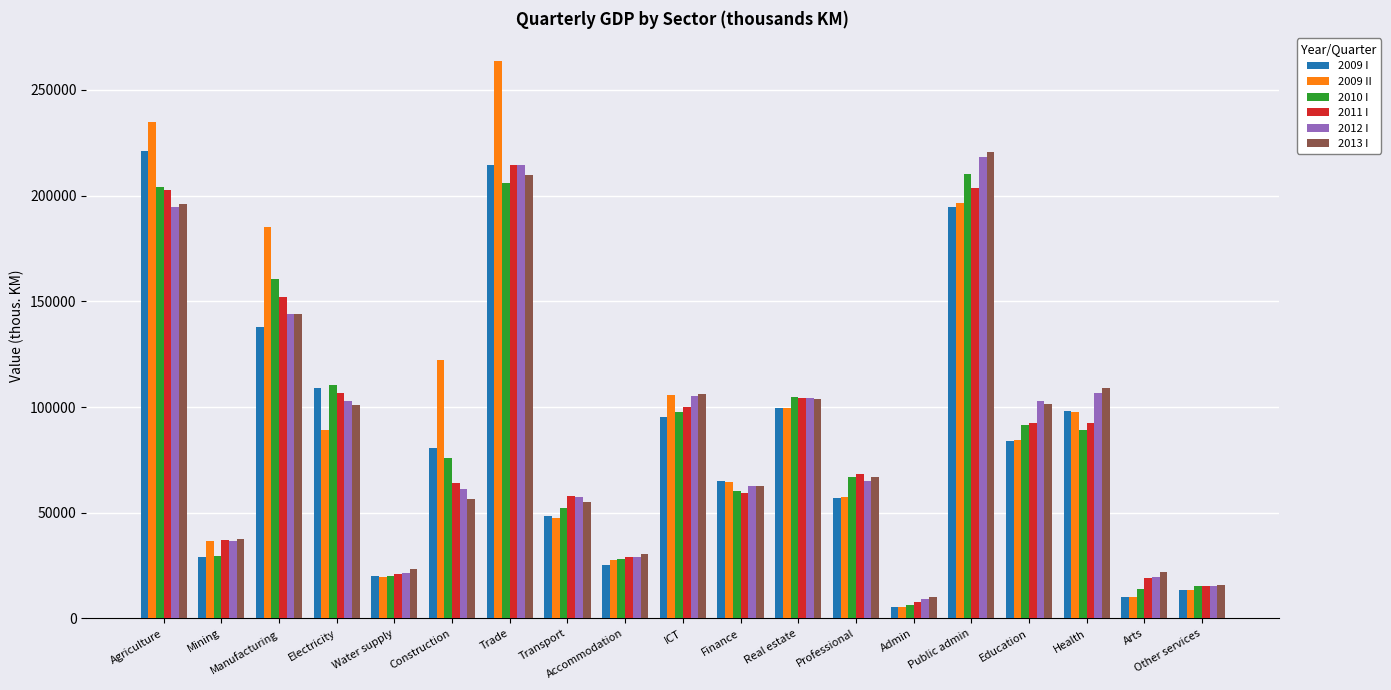

What is the spread (max minus min) of values at Health?

19407.9